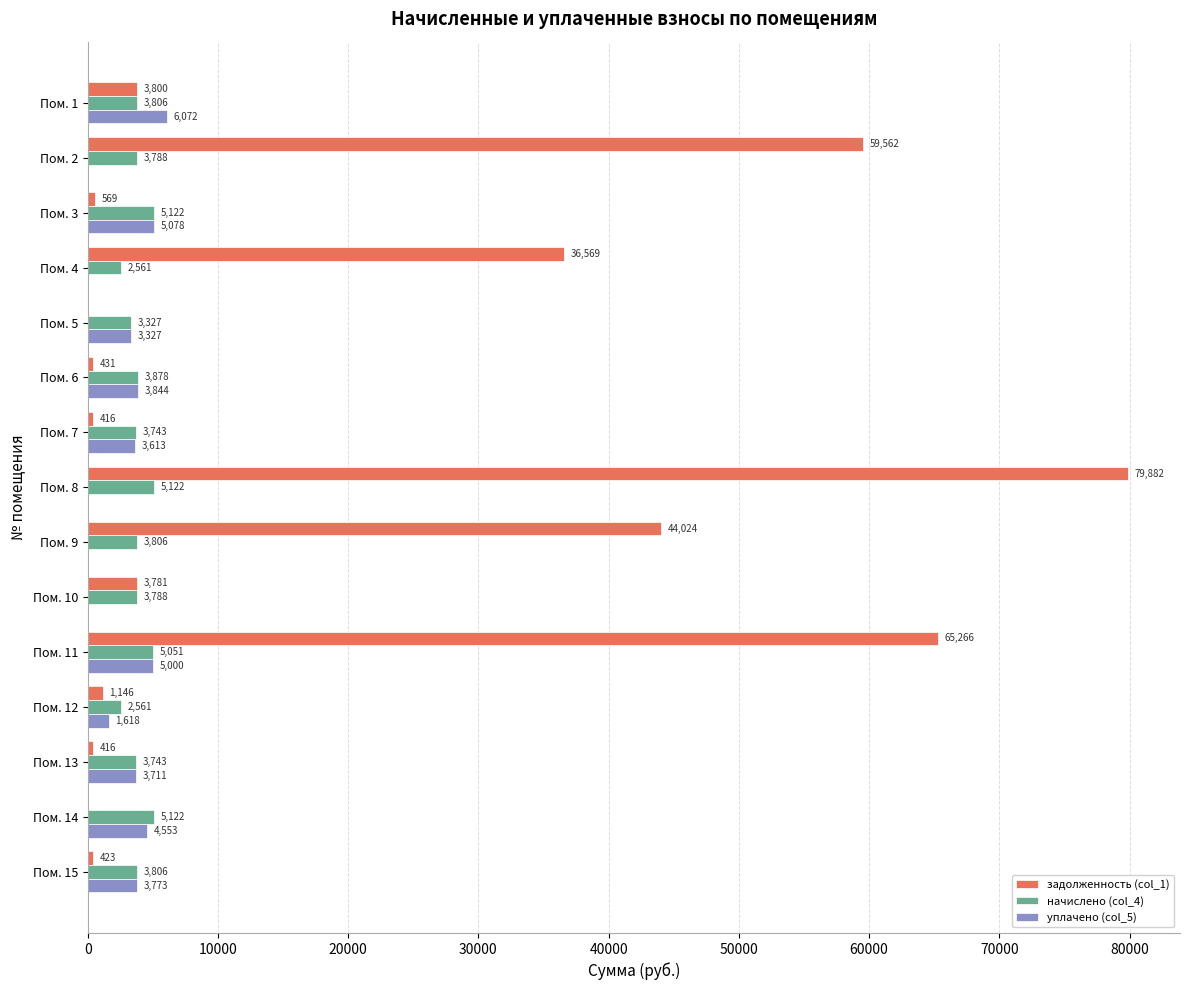

What are all the series names shown in the legend?

задолженность (col_1), начислено (col_4), уплачено (col_5)